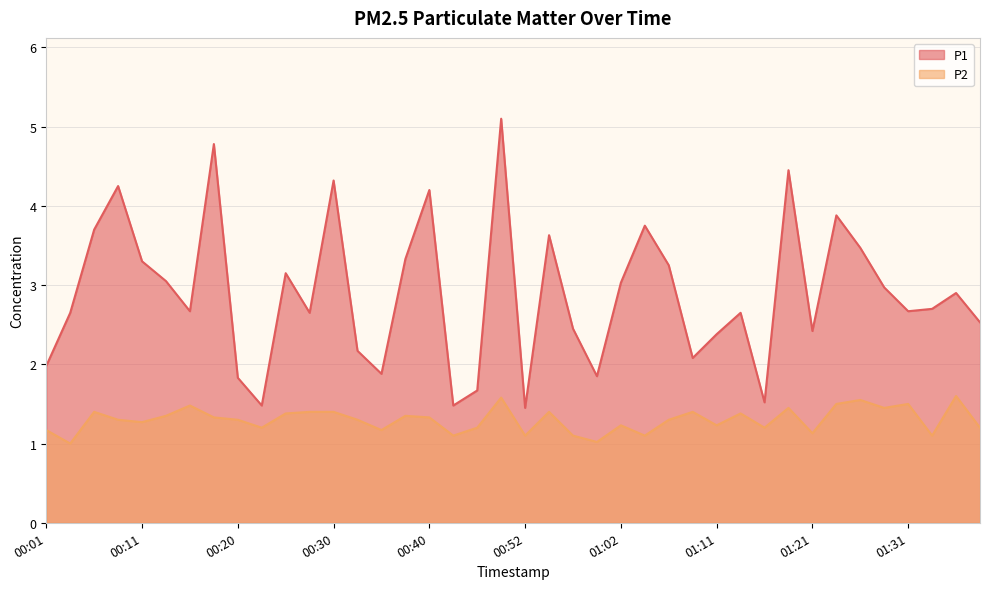

How many lines are shown in the chart?

2